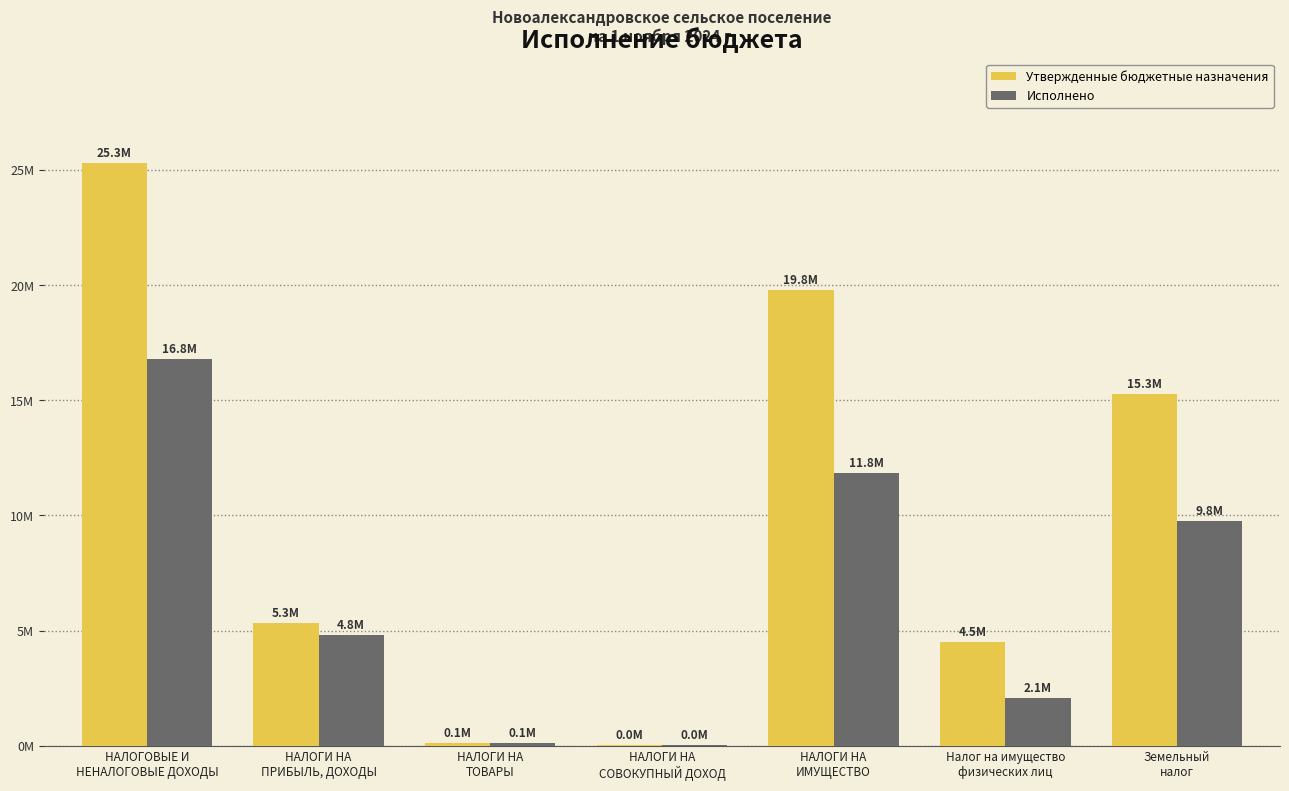

What are all the series names shown in the legend?

Утвержденные бюджетные назначения, Исполнено